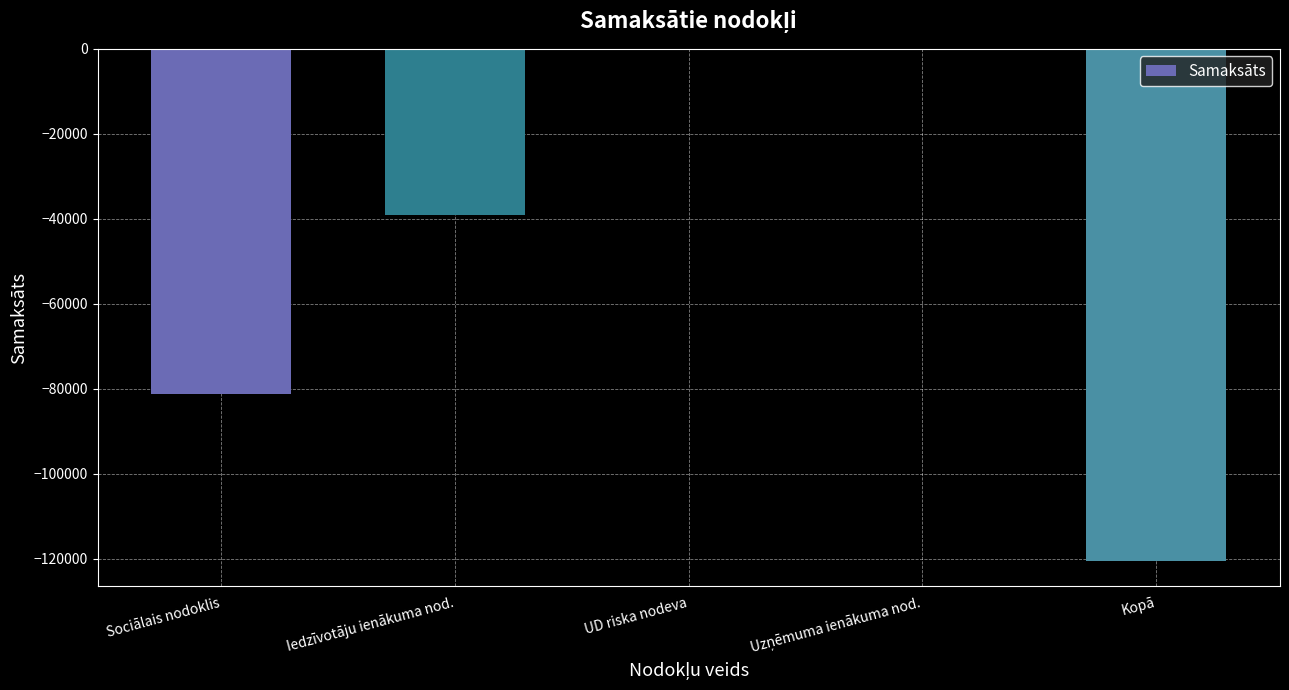

What is the maximum value shown in the chart?

-35